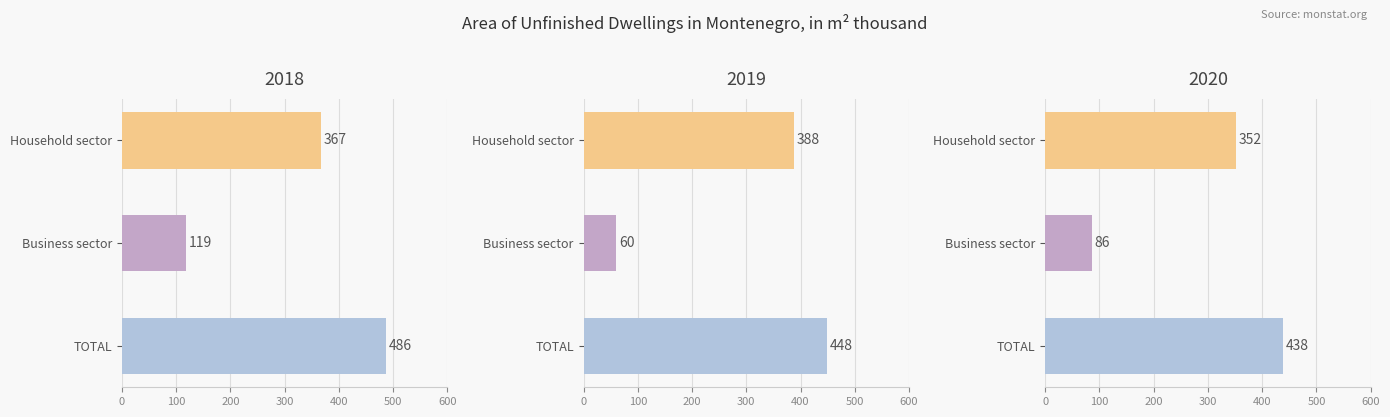

At TOTAL, list the series in order from largest to smallest.

2018, 2019, 2020